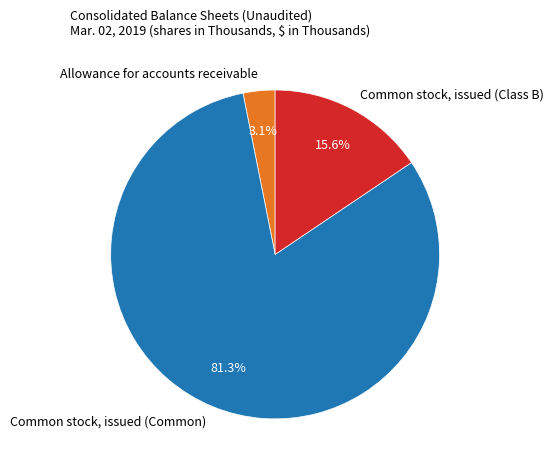

Between Common stock, issued (Common) and Allowance for accounts receivable, which is larger?

Common stock, issued (Common)